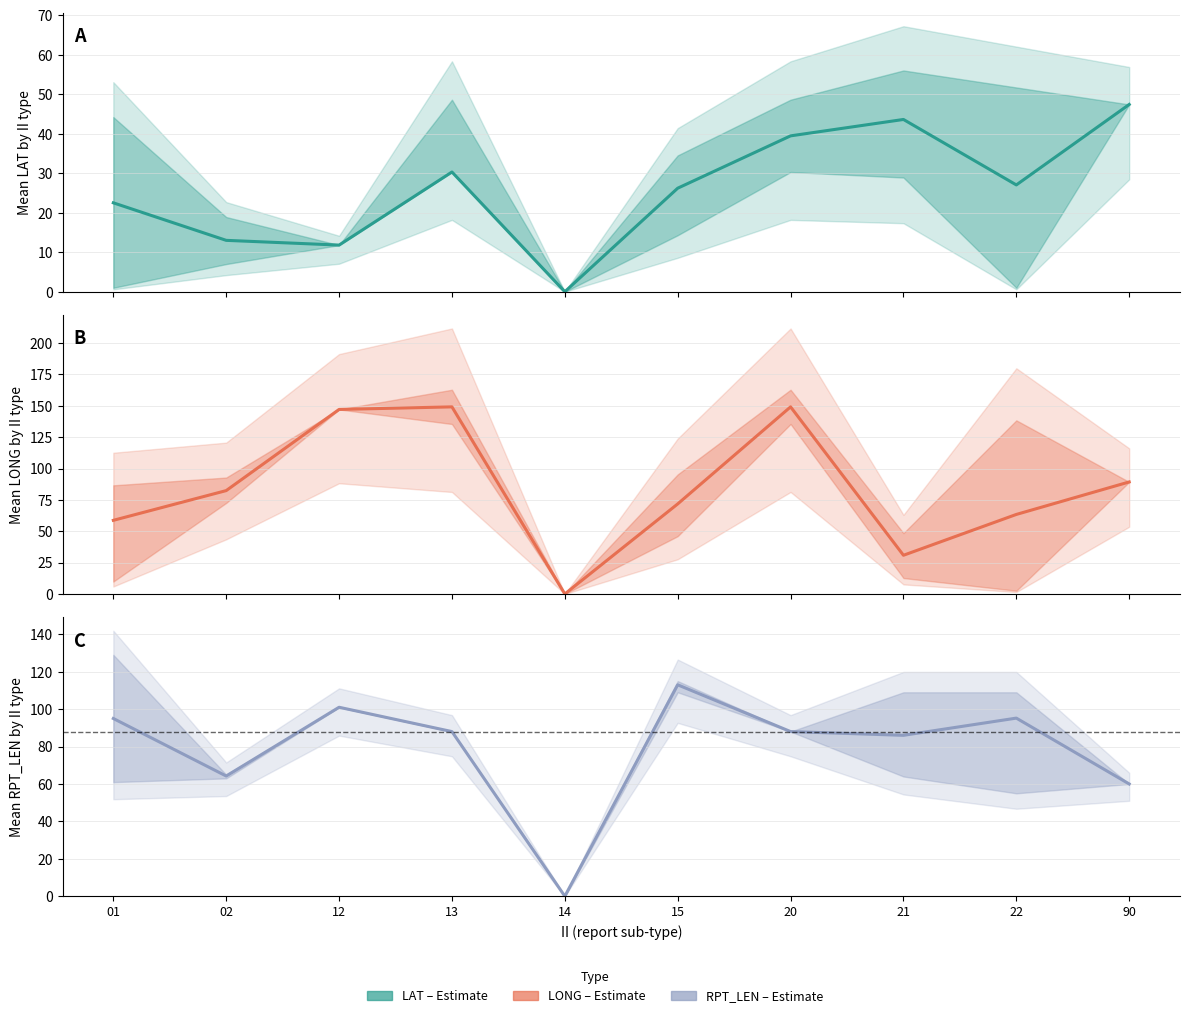

Where does the LONG (Estimate) series first go above 82?

02